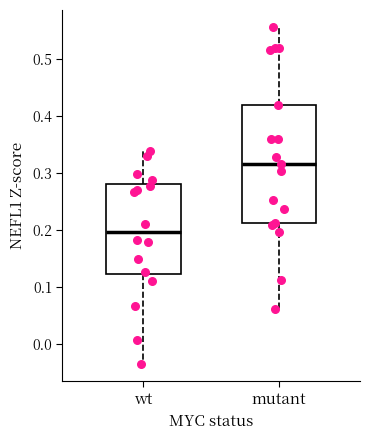

Reading left to right, transcribe this box plot: for each box, give where its median line is, the range the box spans, and where its two whiskers end, as read against the y-axis. The values are not printed on the chart, so give them approximately, as read against the axis.

wt: median 0.20, box 0.12 to 0.28, whiskers -0.04 to 0.34
mutant: median 0.32, box 0.21 to 0.42, whiskers 0.06 to 0.56